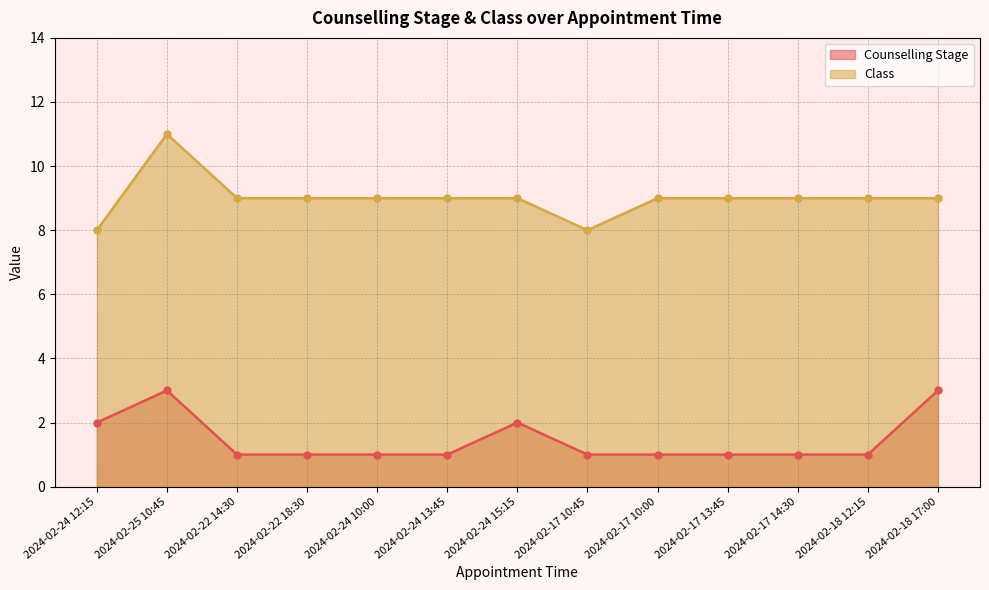

Which category has the lowest value in the Class series?

2024-02-24 12:15